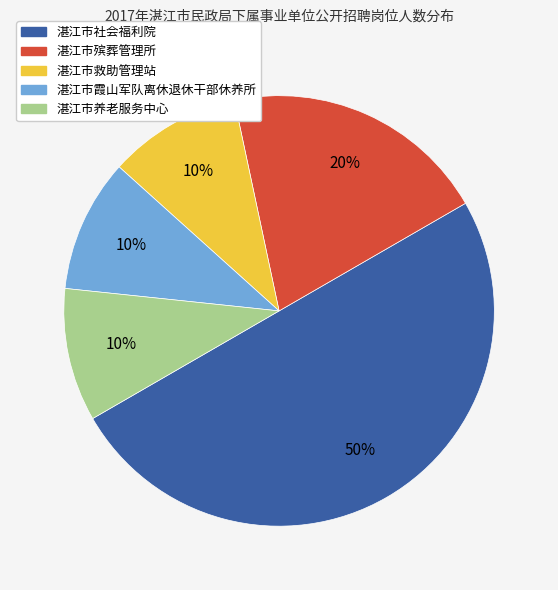

To the nearest percent, what is the combined percentage of 湛江市救助管理站 and 湛江市养老服务中心?

20%